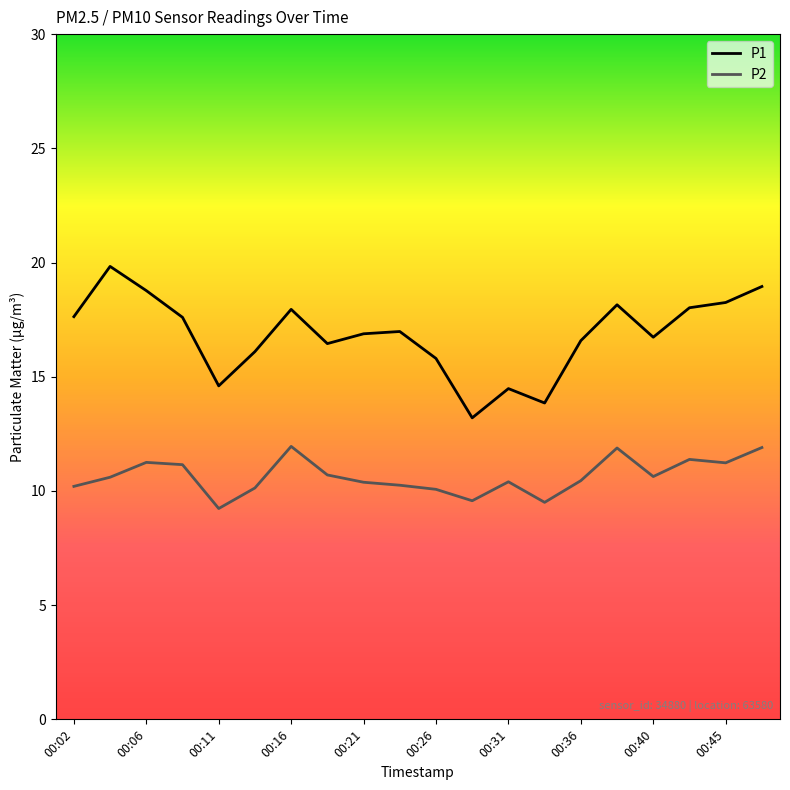

Which series has the widest spread of values?

P1